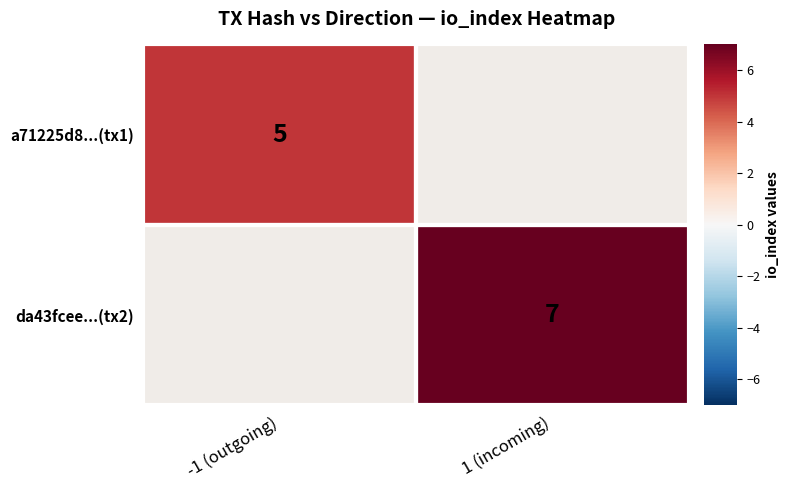

Is it true that a71225d8...(tx1) equals 2 at -1 (outgoing)?

False